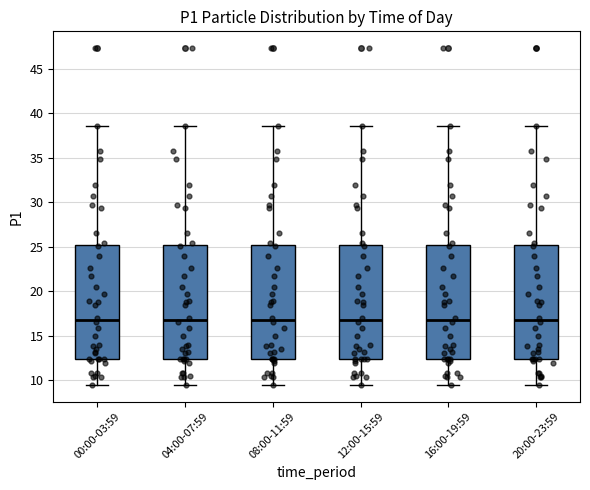

Reading left to right, read every box against the y-axis: the position of its median line, the range the box covers, and the ends of its whiskers. The values are not printed on the chart, so give them approximately, as read against the axis.

00:00-03:59: median 17.0, box 12.5 to 25.0, whiskers 9.5 to 38.5
04:00-07:59: median 17.0, box 12.5 to 25.0, whiskers 9.5 to 38.5
08:00-11:59: median 17.0, box 12.5 to 25.0, whiskers 9.5 to 38.5
12:00-15:59: median 17.0, box 12.5 to 25.0, whiskers 9.5 to 38.5
16:00-19:59: median 17.0, box 12.5 to 25.0, whiskers 9.5 to 38.5
20:00-23:59: median 17.0, box 12.5 to 25.0, whiskers 9.5 to 38.5